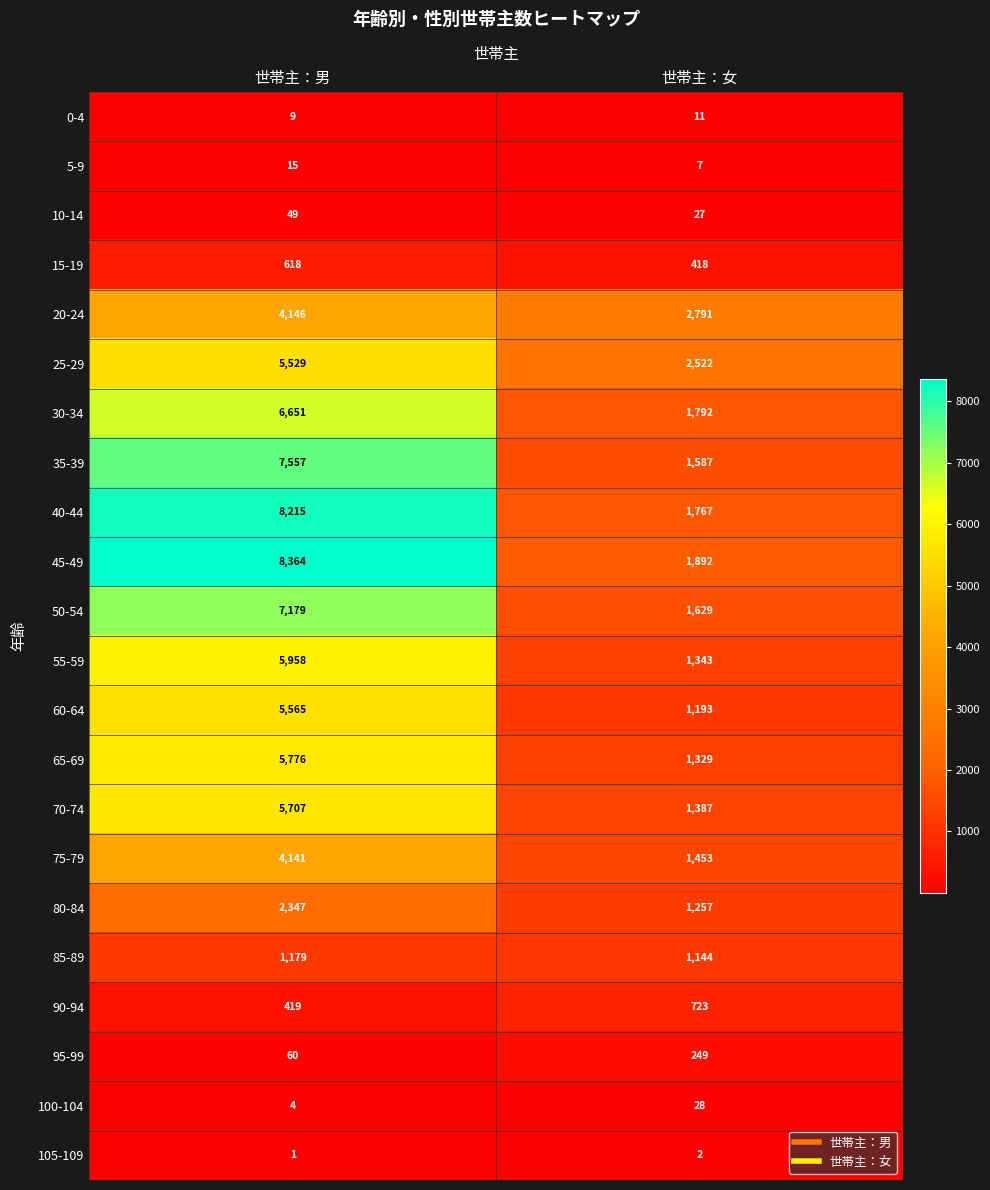

Between 世帯主：男 and 世帯主：女, which series saw the biggest shift?

45-49